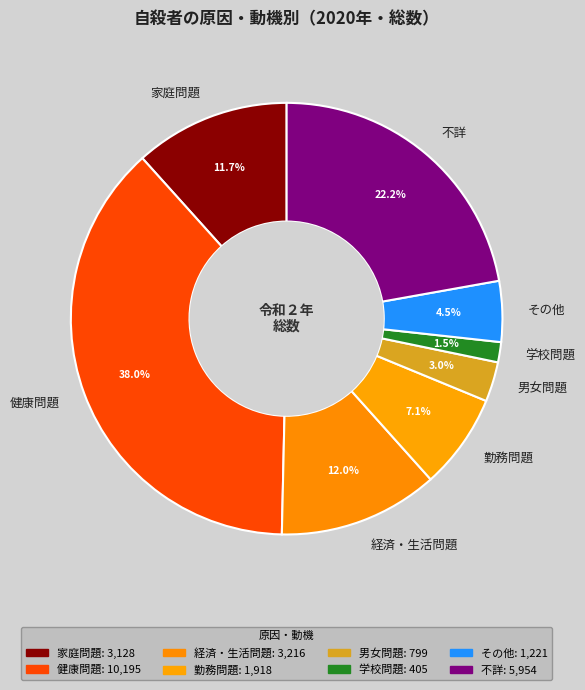

Do 経済・生活問題 and 勤務問題 together represent more than half of the pie?

No